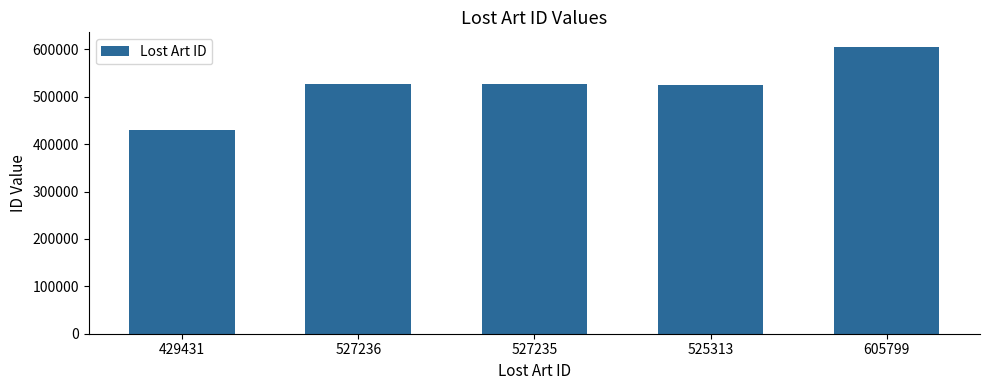

Which label corresponds to the largest value in the chart?

605799